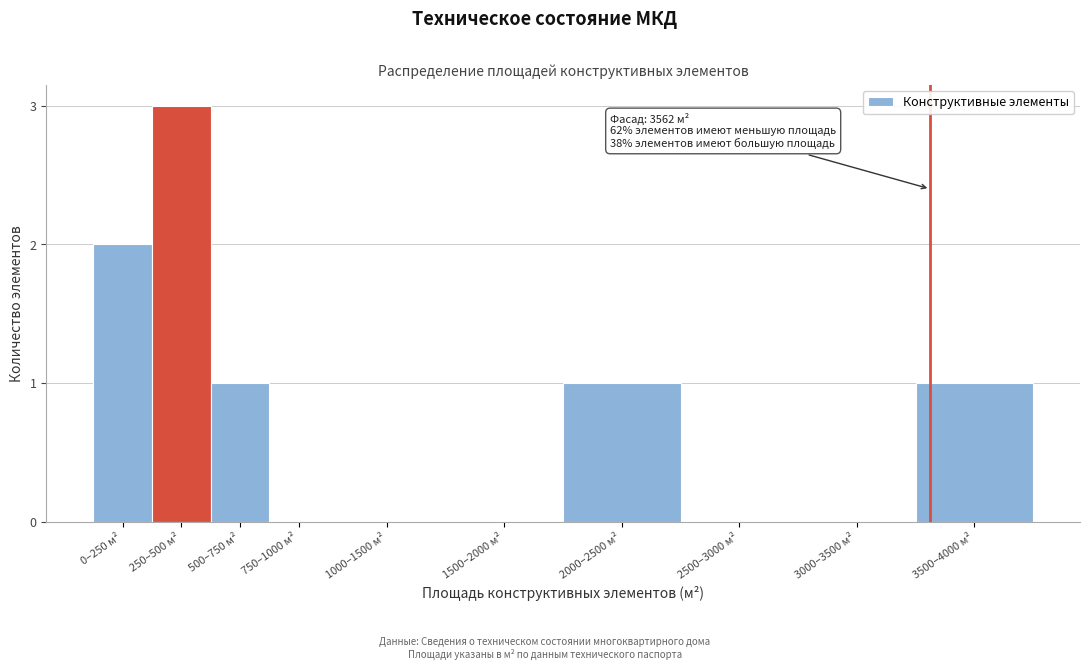

Reading left to right, transcribe all the data shown in this chart.

0–250 м²=2	250–500 м²=3	500–750 м²=1	750–1000 м²=0	1000–1500 м²=0	1500–2000 м²=0	2000–2500 м²=1	2500–3000 м²=0	3000–3500 м²=0	3500–4000 м²=1